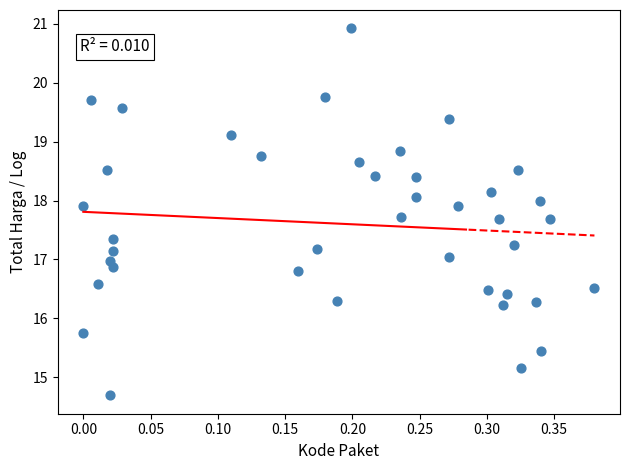

What is the range of X values (max minus min)?

0.4